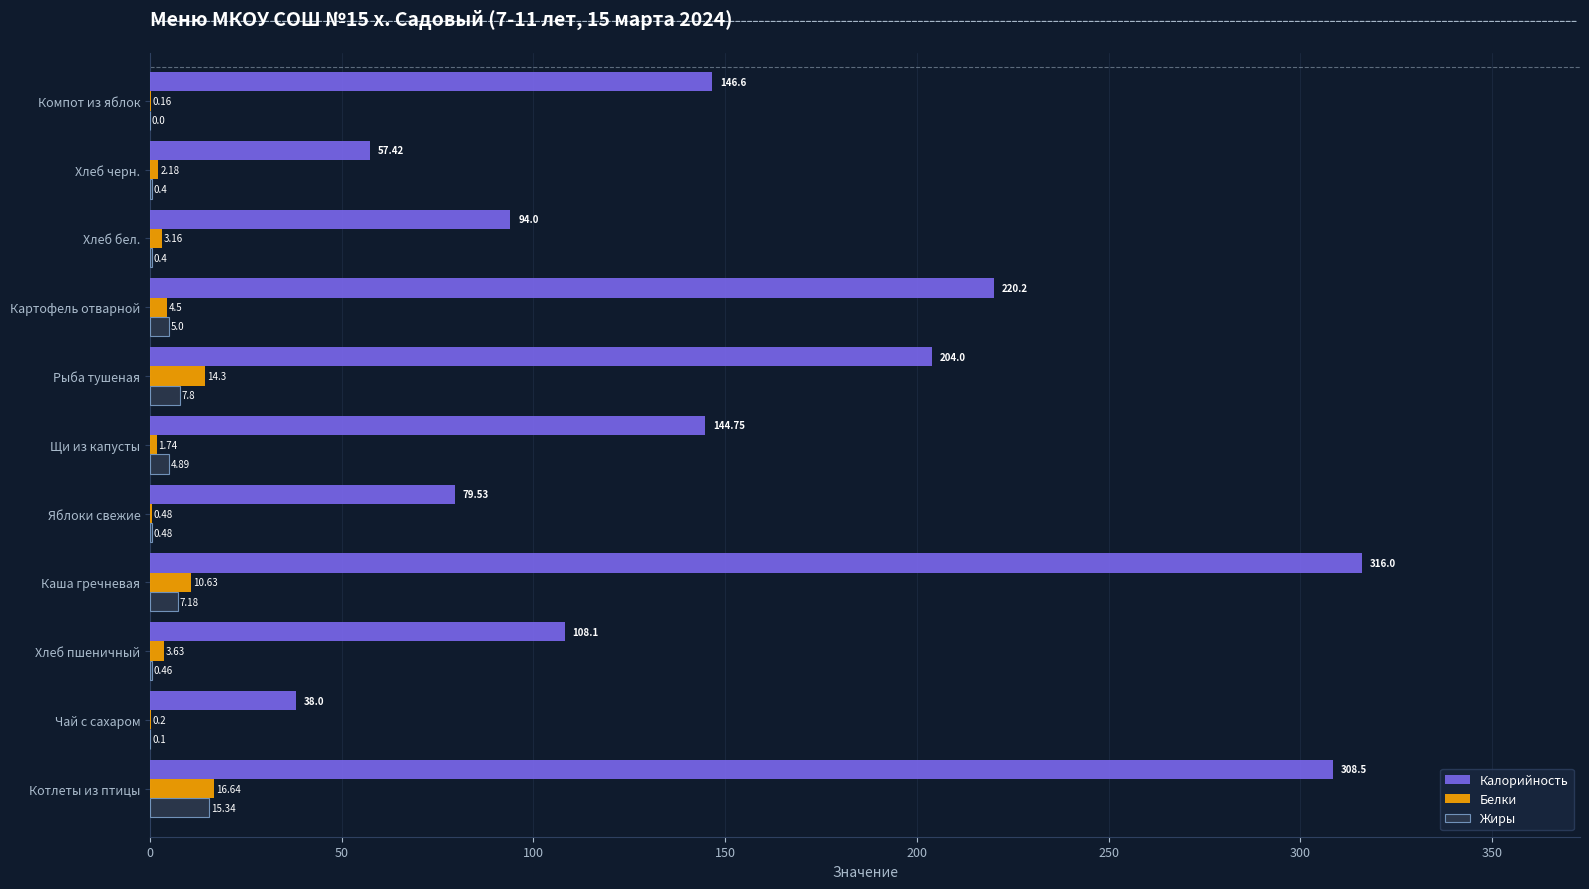

Which series changed the most between Каша гречневая and Щи из капусты?

Калорийность